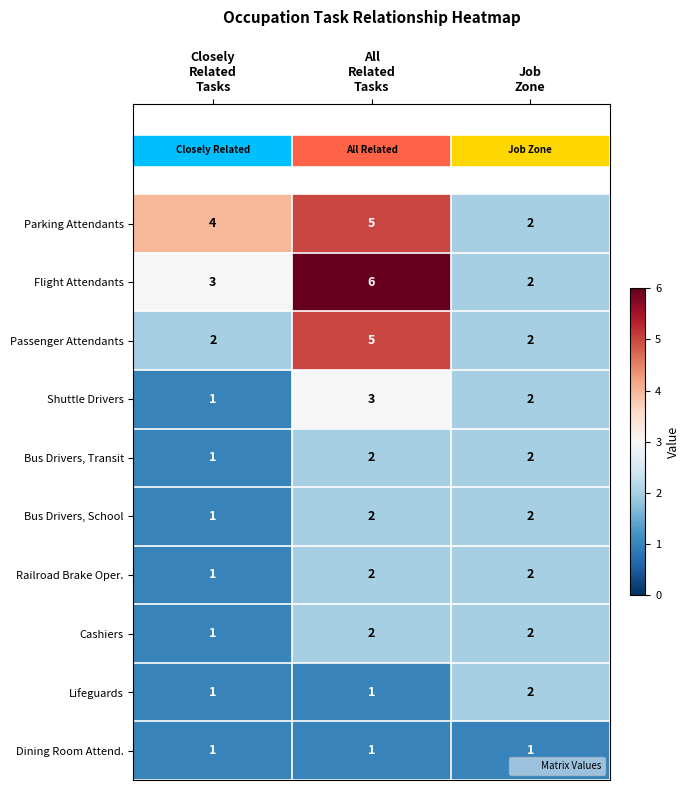

Which series has the largest range (max minus min)?

Flight Attendants